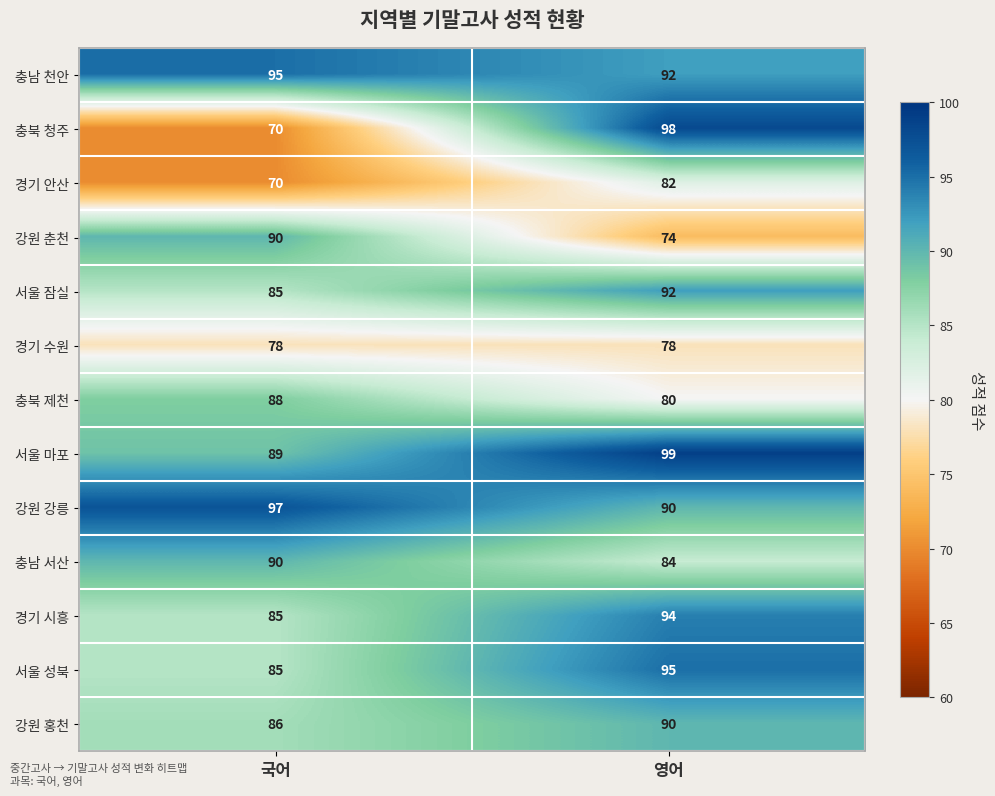

What is the spread (max minus min) of values at 영어?

25